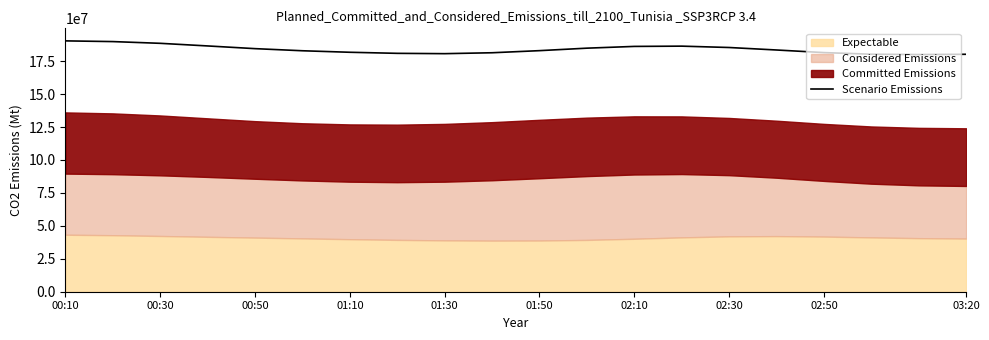

What is the label of the 6th point from the left?

01:50